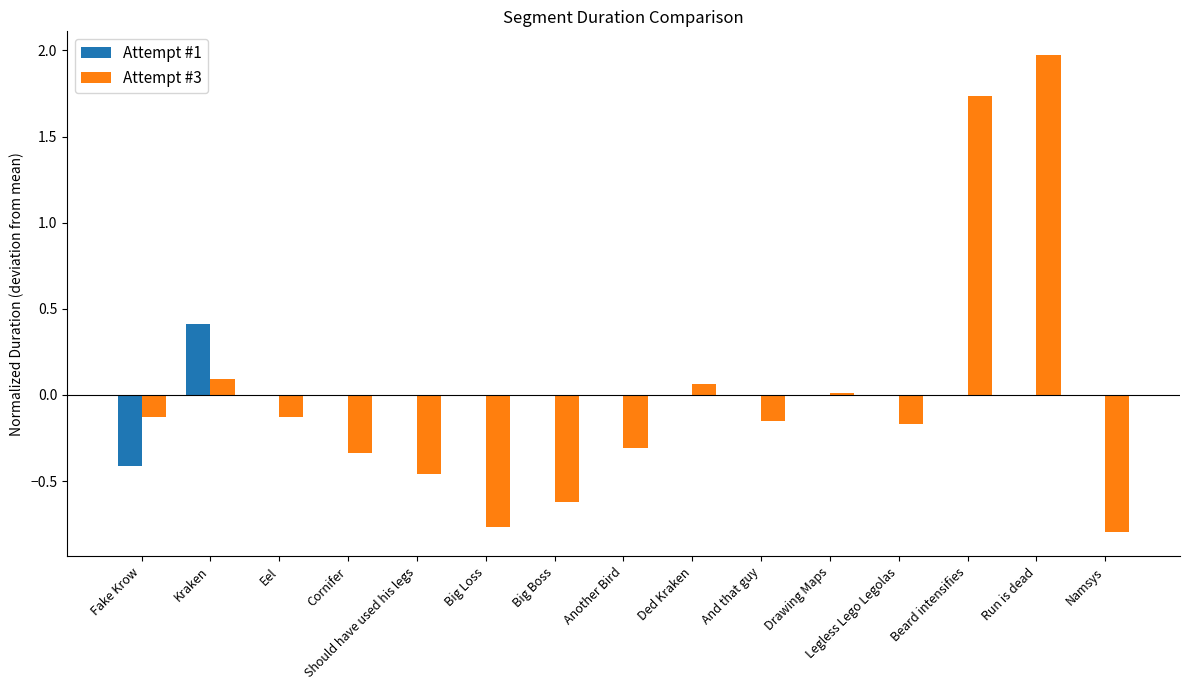

How many groups of bars are there?

15